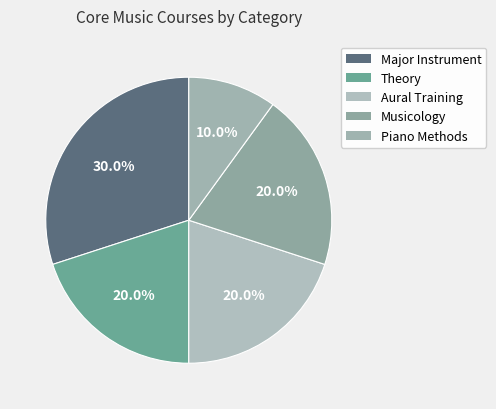

To the nearest percent, what is the difference between the largest and smallest slice percentages?

20%